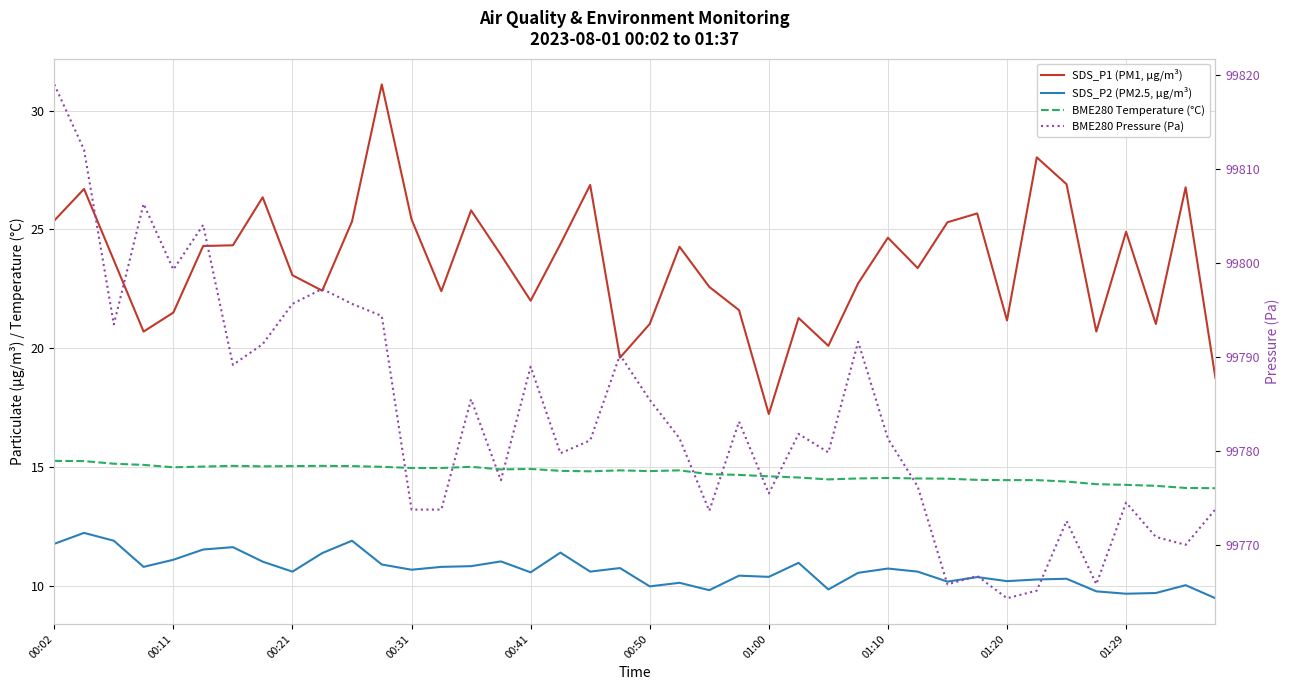

What is the total value across all series at 33?

99817.8